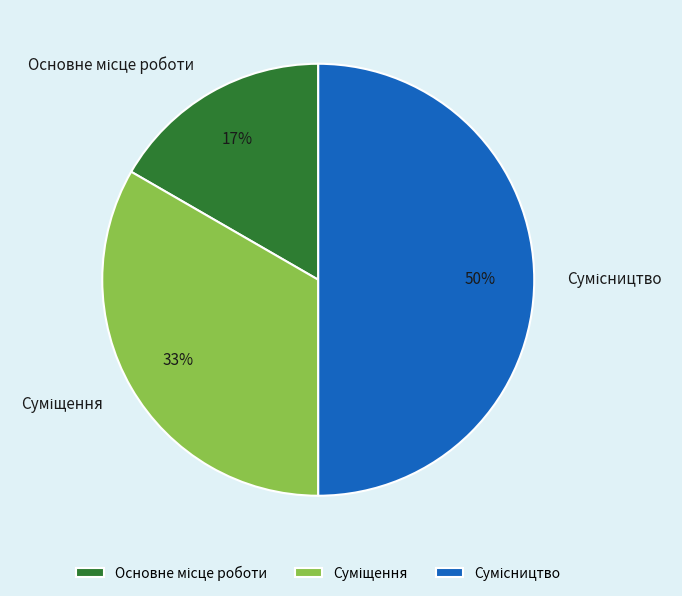

To the nearest percent, what is the average slice percentage?

33%